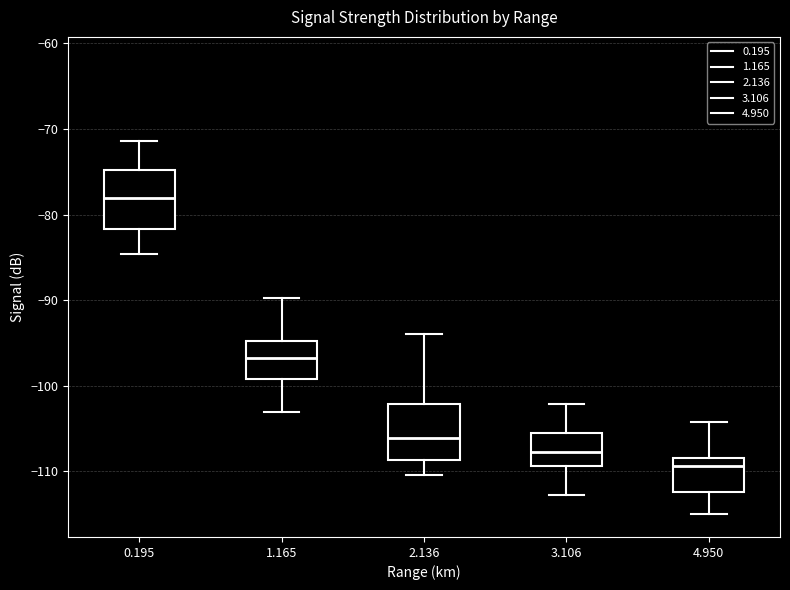

Where is the lower edge of the box at x = 3.106 on the y-axis? The values are not printed on the chart, so give them approximately, as read against the axis.

-109